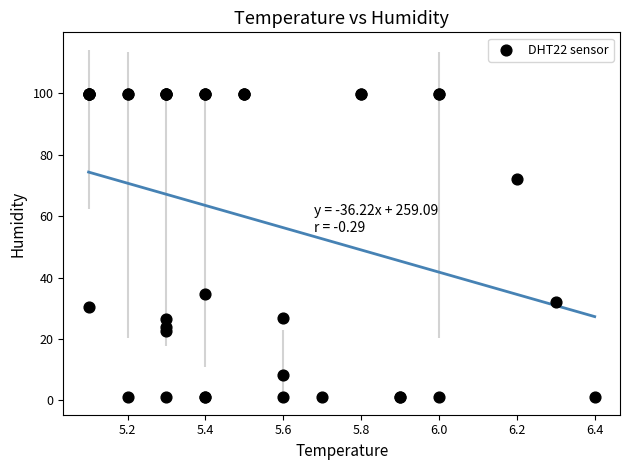

What Y value in the scatter plot is closest to 50?

34.7